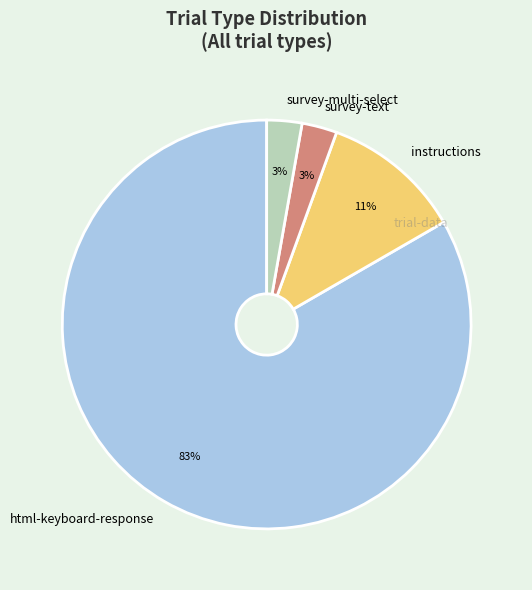

How many slices are in this pie chart?

4